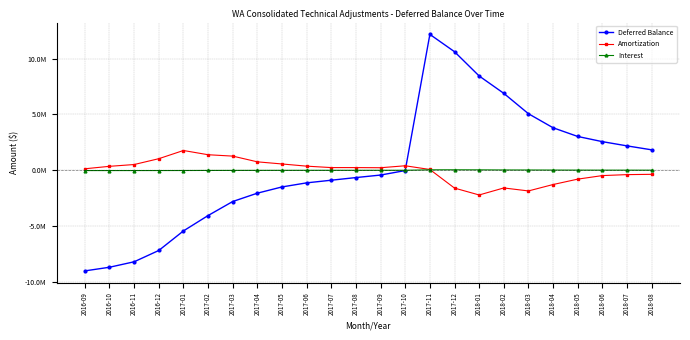

Rank the series at 2018-06 from lowest to highest value.

Amortization, Interest, Deferred Balance